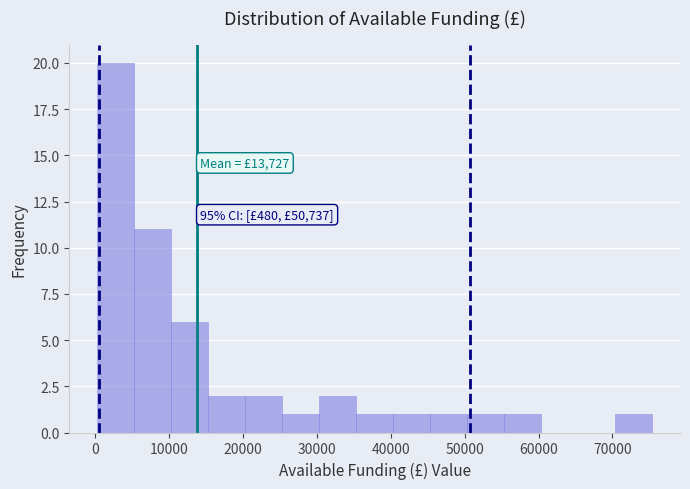

Over which range of the x-axis is the bar tallest?

0 to 5000